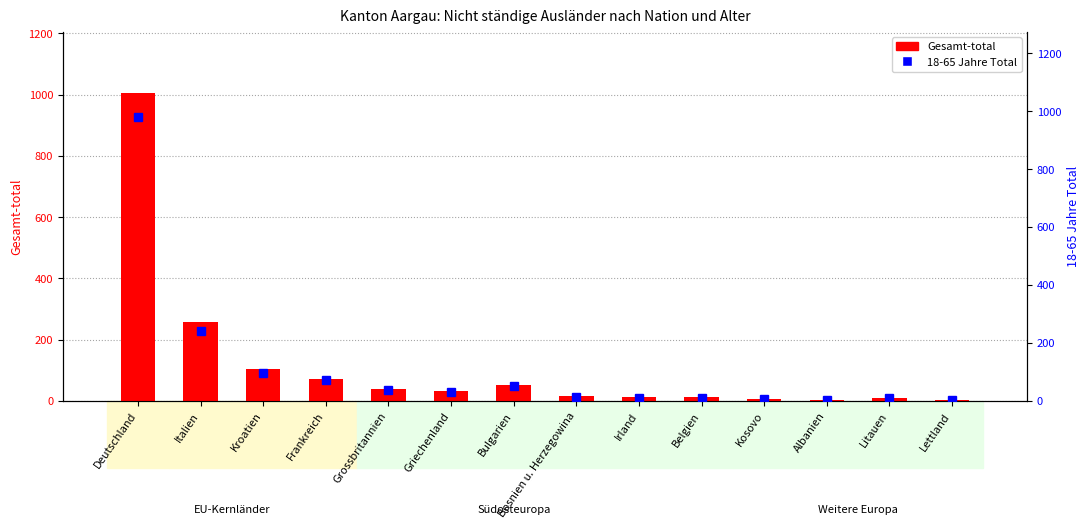

What value does the Gesamt-total series have at Griechenland?

34